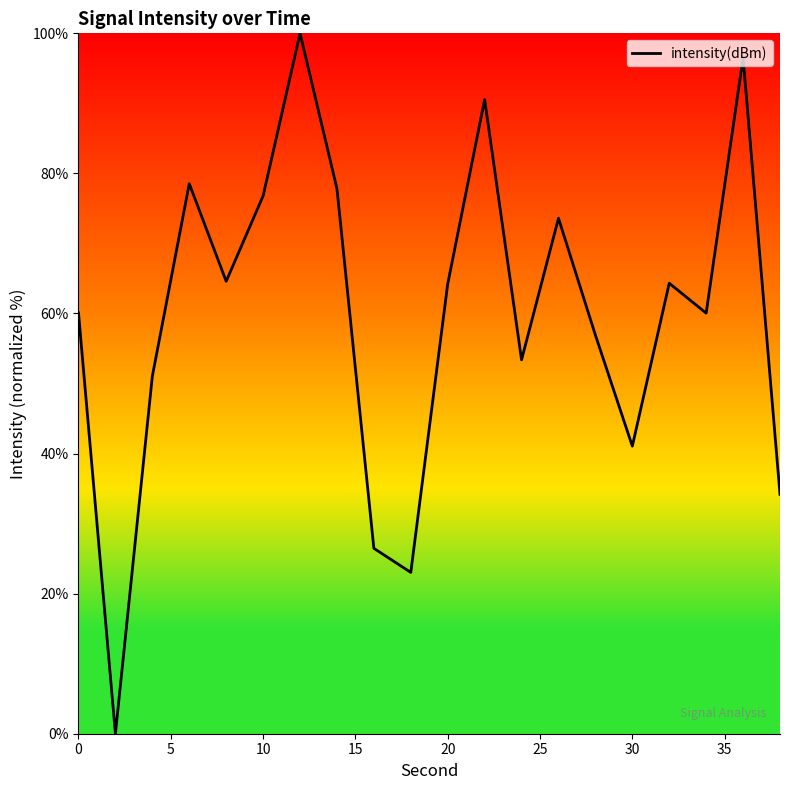

What is the maximum value shown in the chart?

100.0